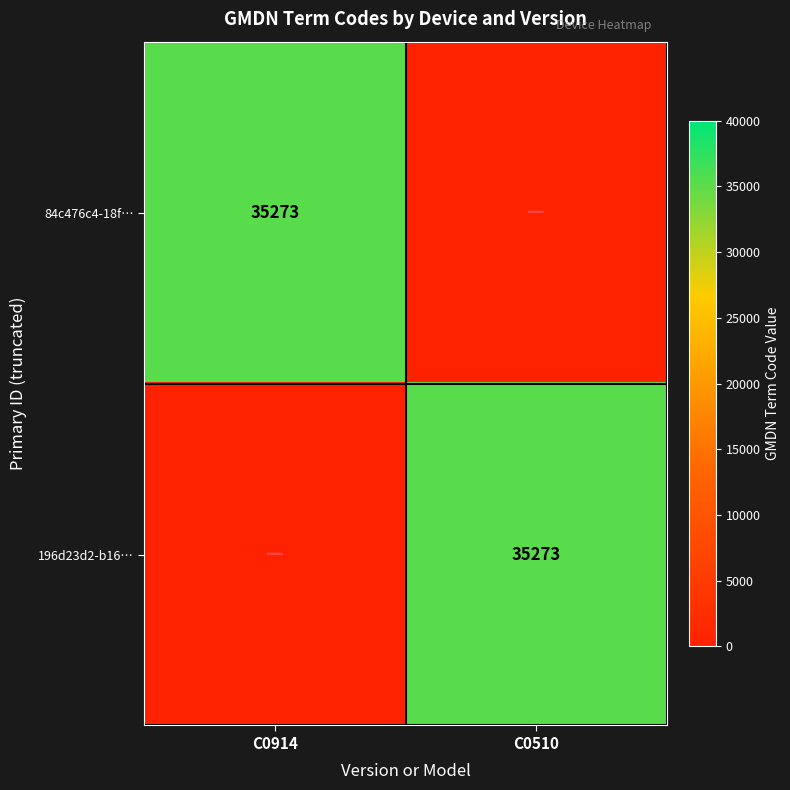

The value of 196d23d2-b16… at C0510 is 18208. True or false?

False